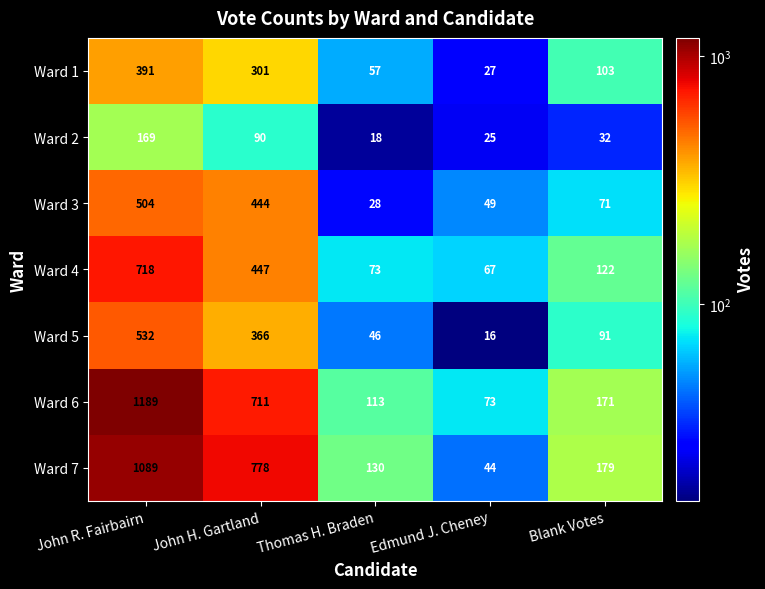

Which series has the largest total across all categories?

Ward 6